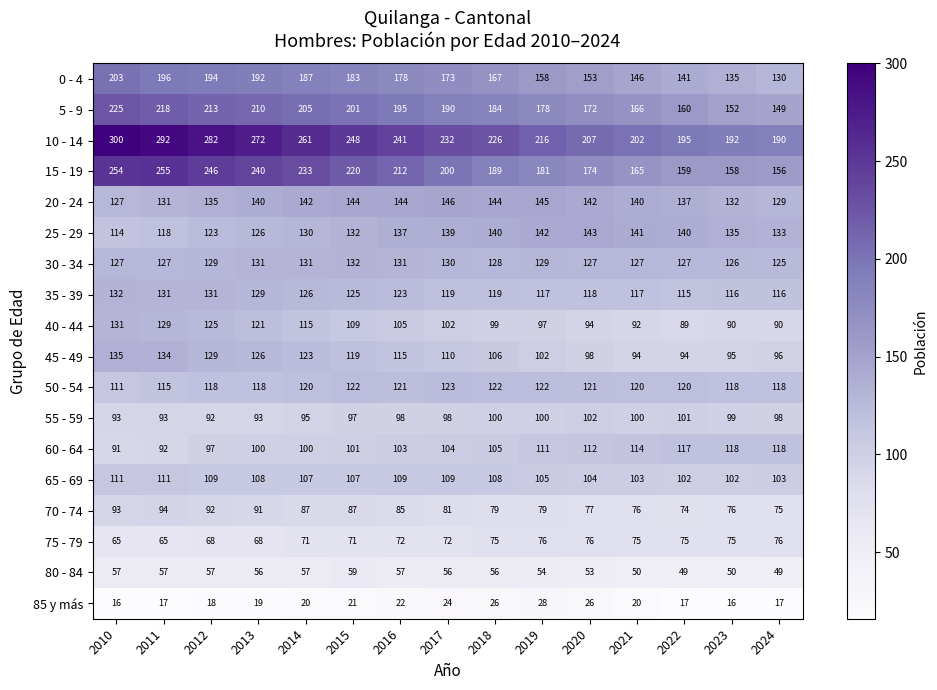

True or false: 80 - 84 has a value of 56 at 2018.

True